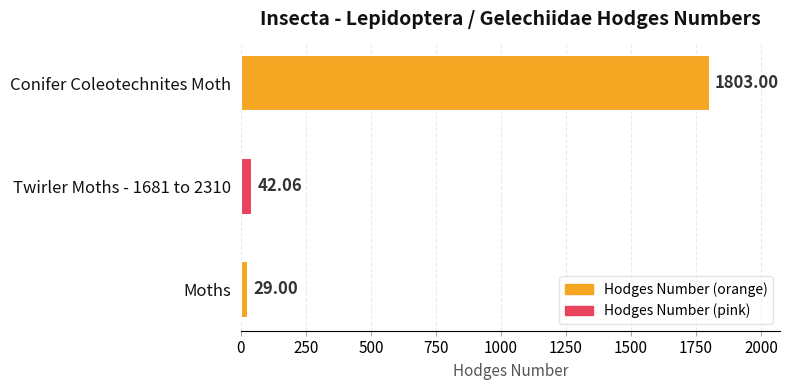

At which label is the value closest to 916?

Twirler Moths - 1681 to 2310